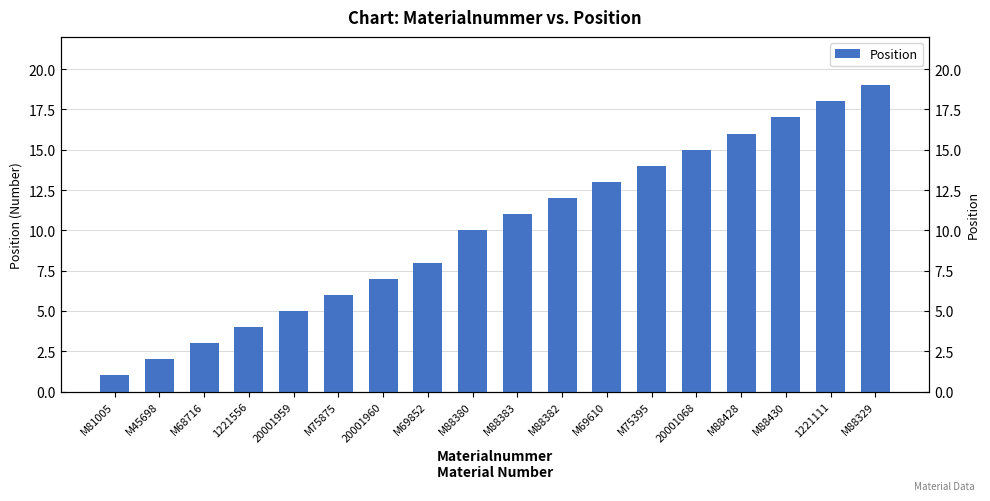

Where does the data first go above 11?

M88382